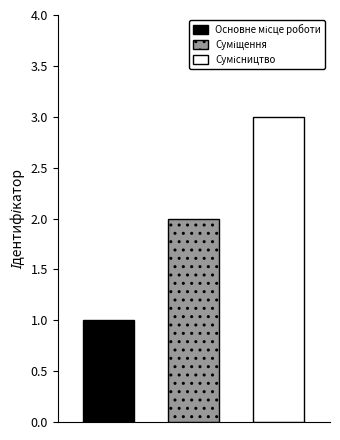

What is the greatest value displayed?

3